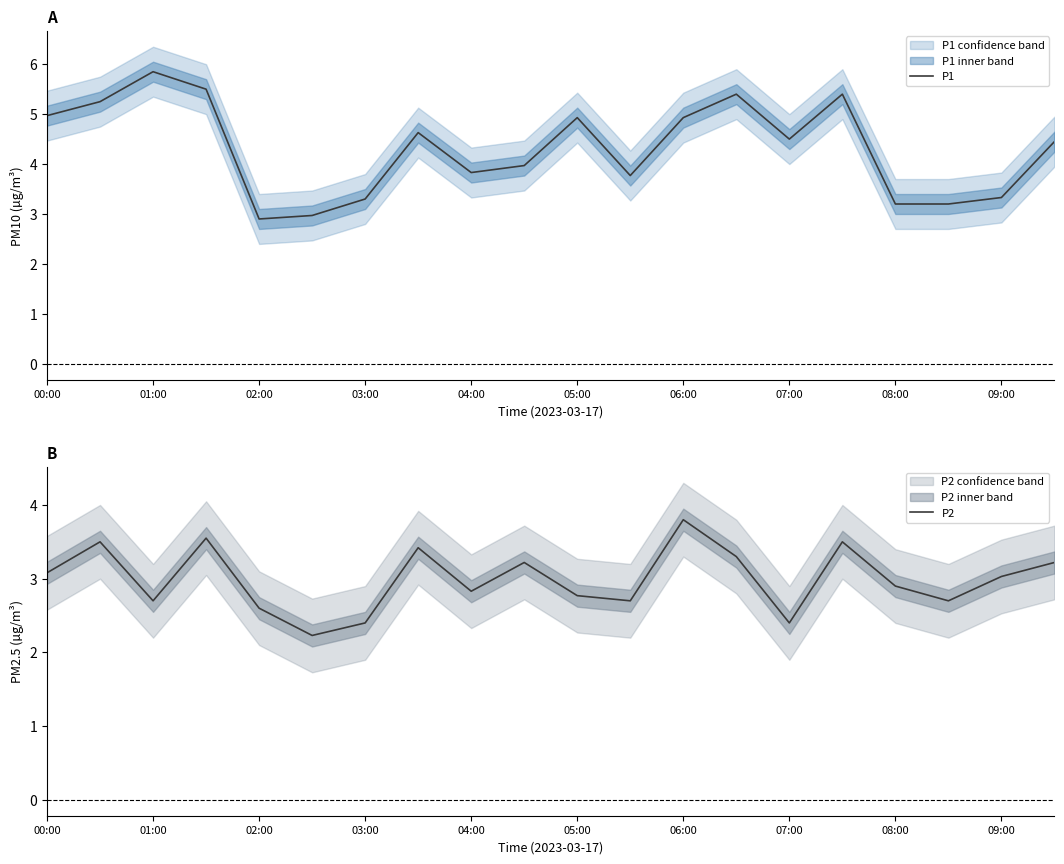

How many lines are shown in the chart?

2